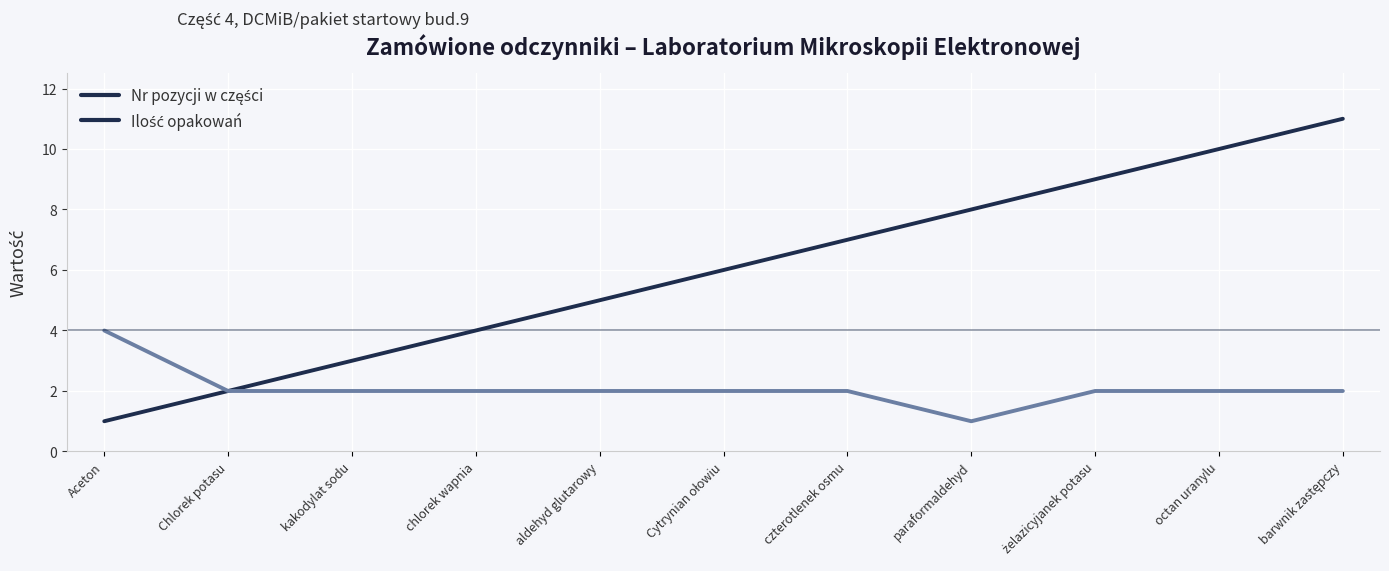

What position from the left is octan uranylu?

10